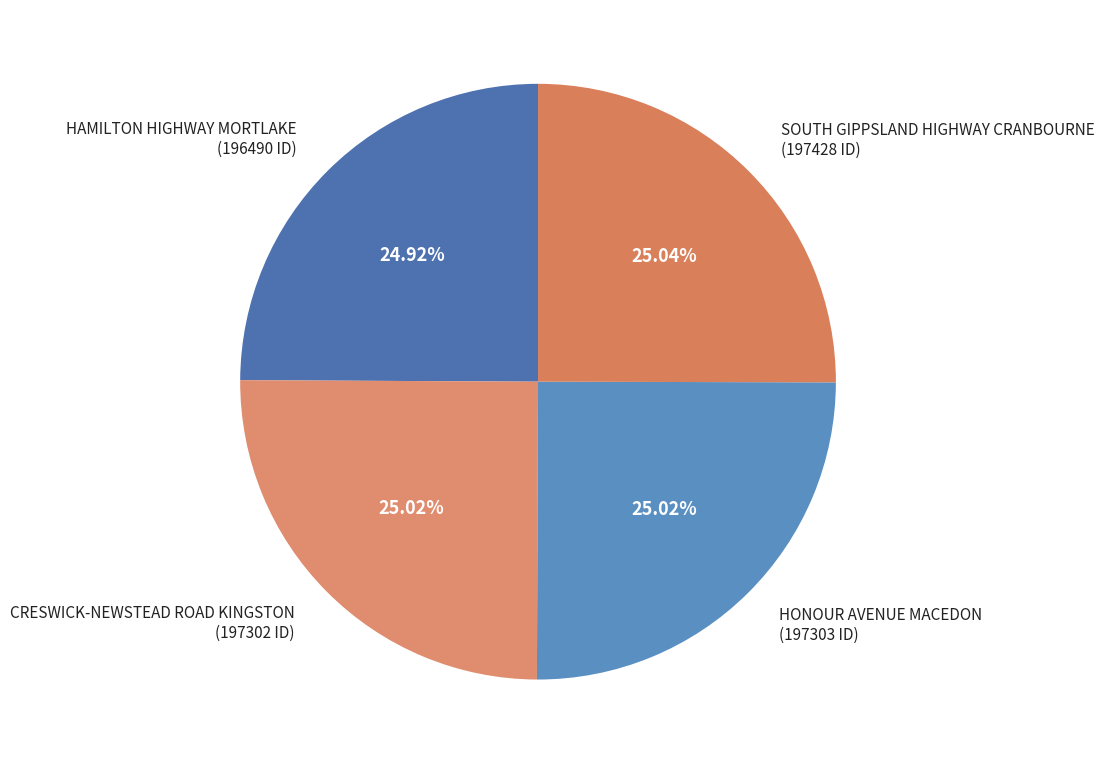

How many slices are in this pie chart?

4